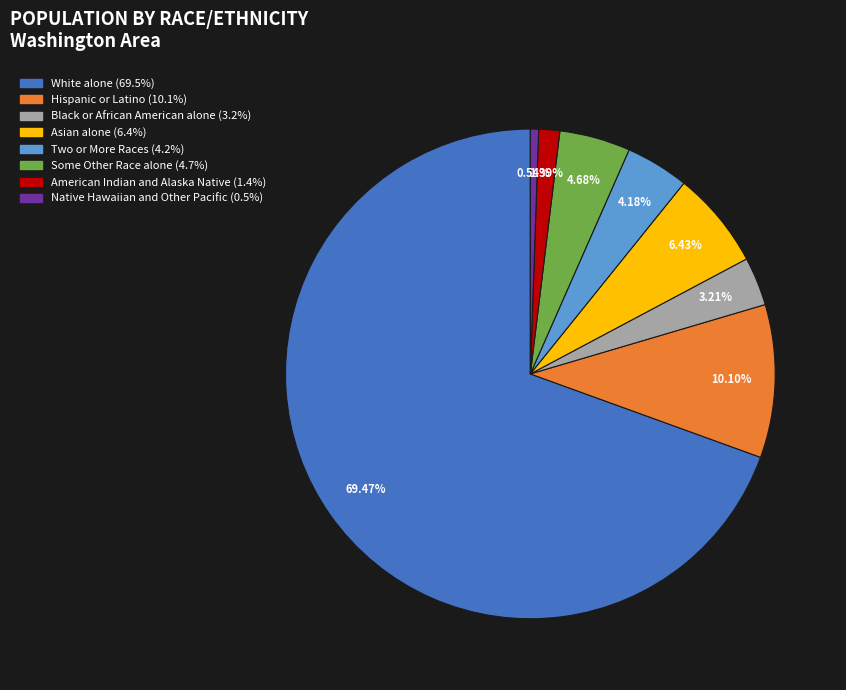

Which slice is the smallest?

Native Hawaiian and Other Pacific